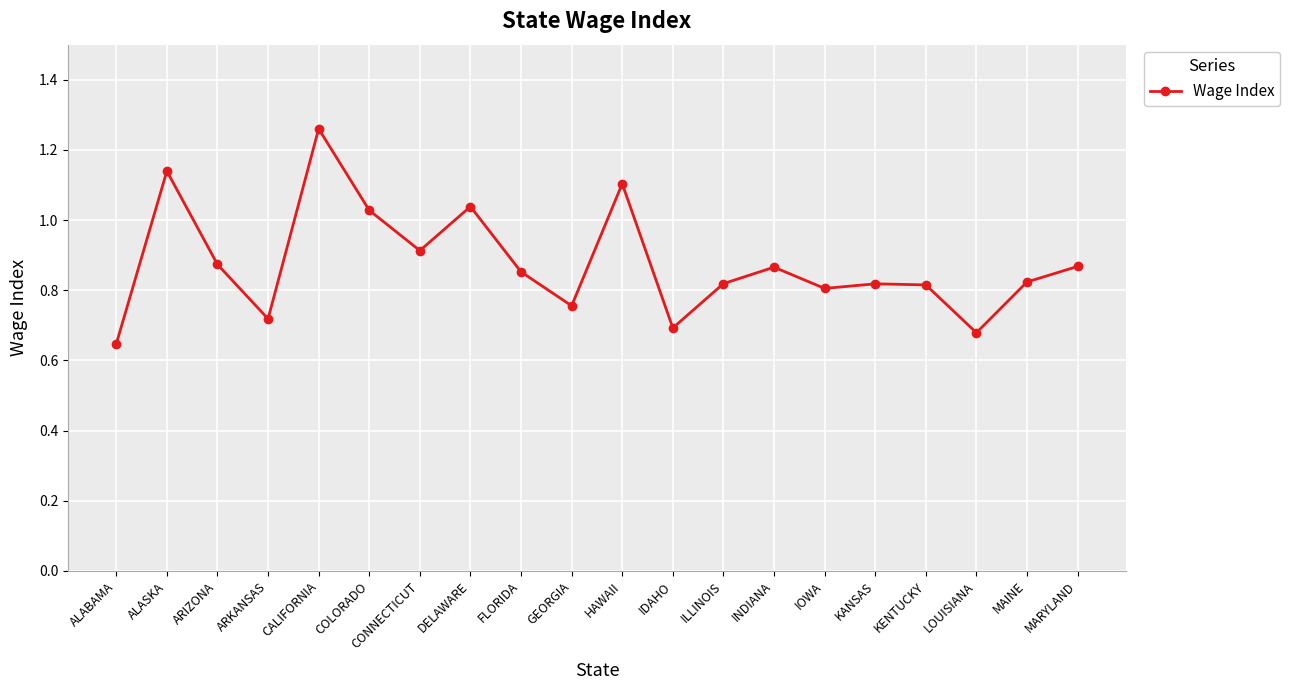

The value at ARIZONA is 0.3. True or false?

False